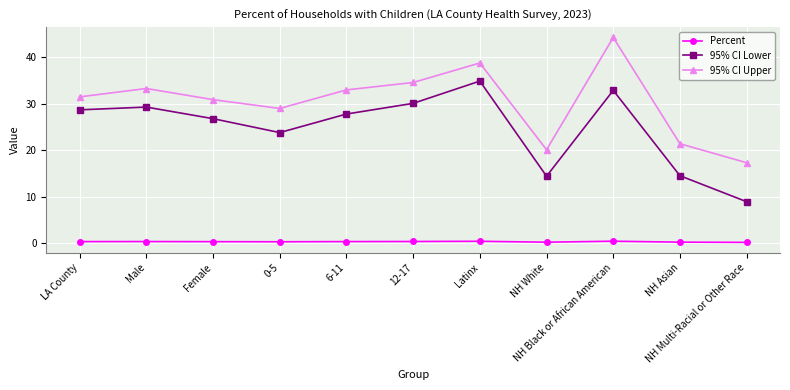

Where is 95% CI Lower nearest to the value 21?

0-5